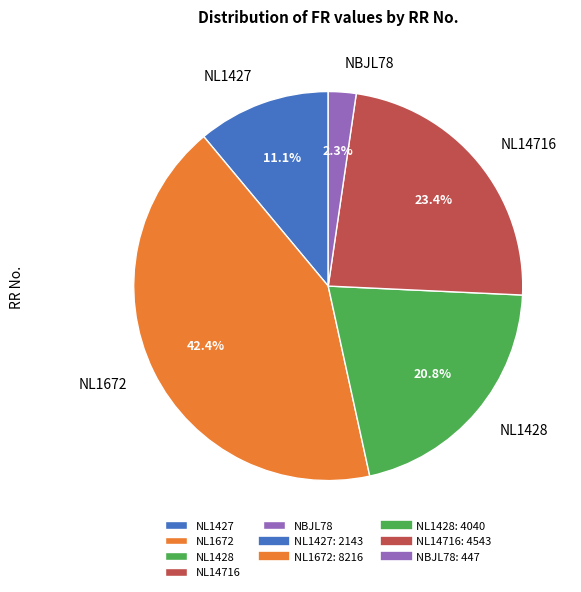

Do NL1672 and NL1428 together represent more than half of the pie?

Yes